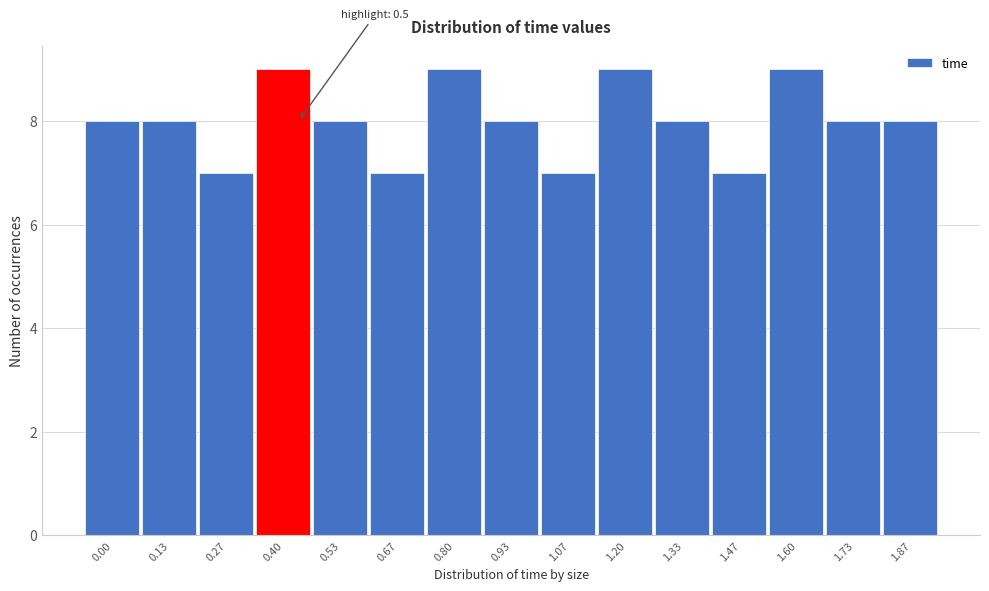

Reading left to right, transcribe all the data shown in this chart.

0.00=8	0.13=8	0.27=7	0.40=9	0.53=8	0.67=7	0.80=9	0.93=8	1.07=7	1.20=9	1.33=8	1.47=7	1.60=9	1.73=8	1.87=8